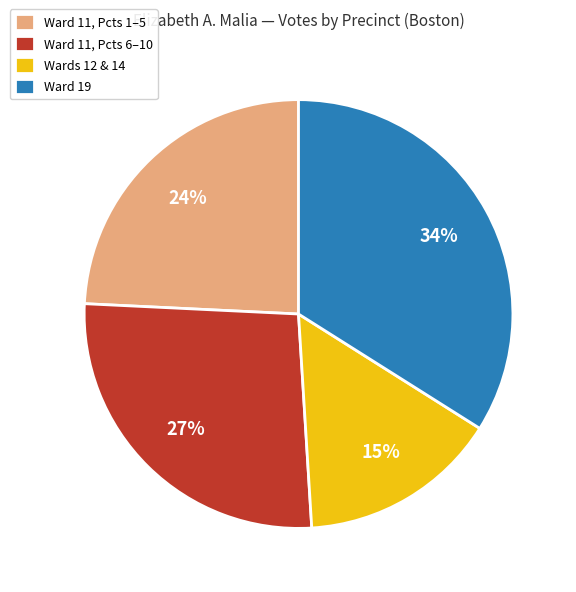

To the nearest percent, what is the difference between the largest and smallest slice percentages?

19%